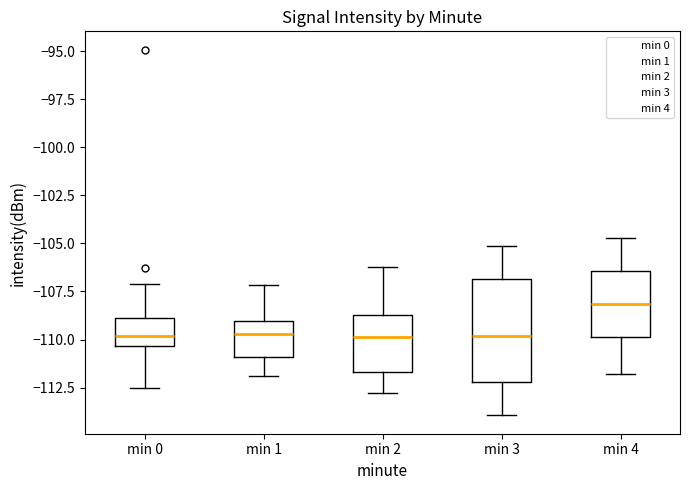

Where is the lower edge of the box for min 0 on the y-axis? The values are not printed on the chart, so give them approximately, as read against the axis.

-110.5